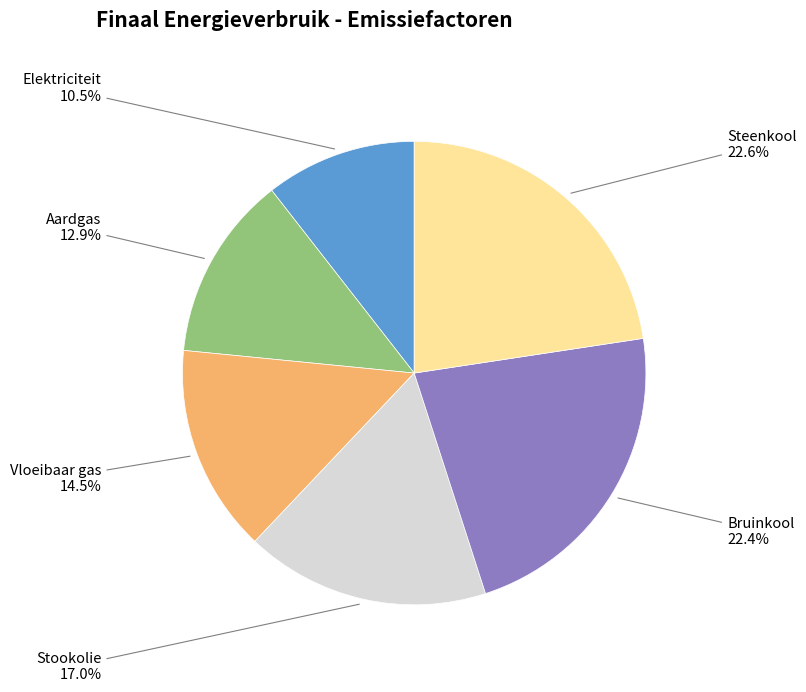

Is there any slice that represents more than half of the pie?

No